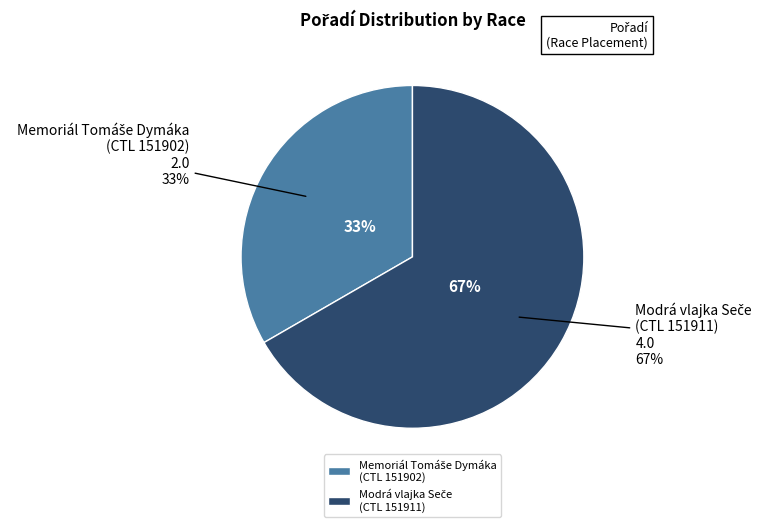

To the nearest percent, what is the difference between the largest and smallest slice percentages?

33%